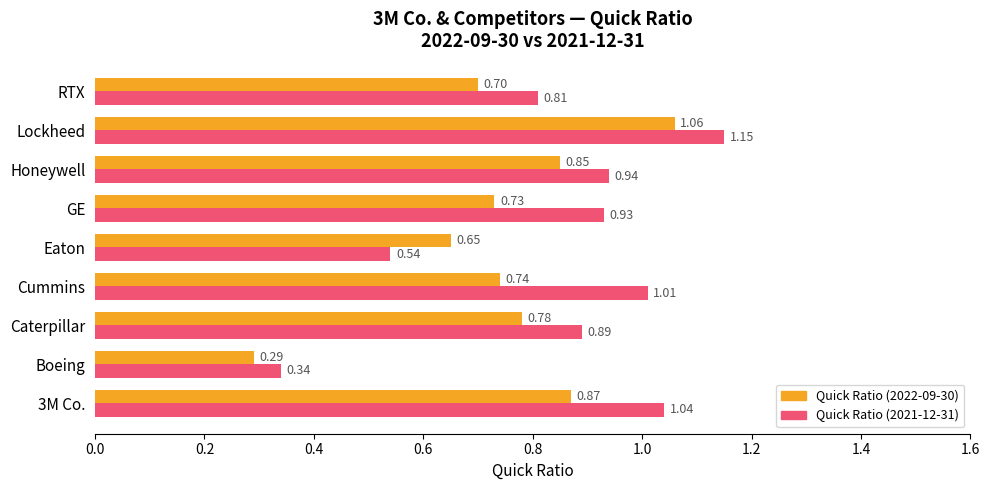

At how many categories does at least one series exceed 1?

3